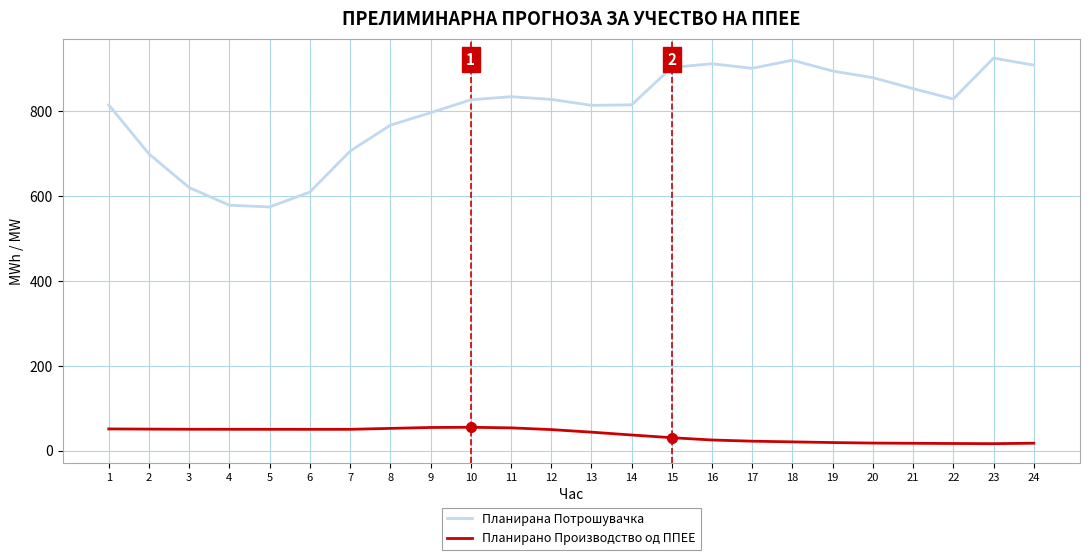

Is it true that Планирана Потрошувачка equals 895.1 at 19?

True